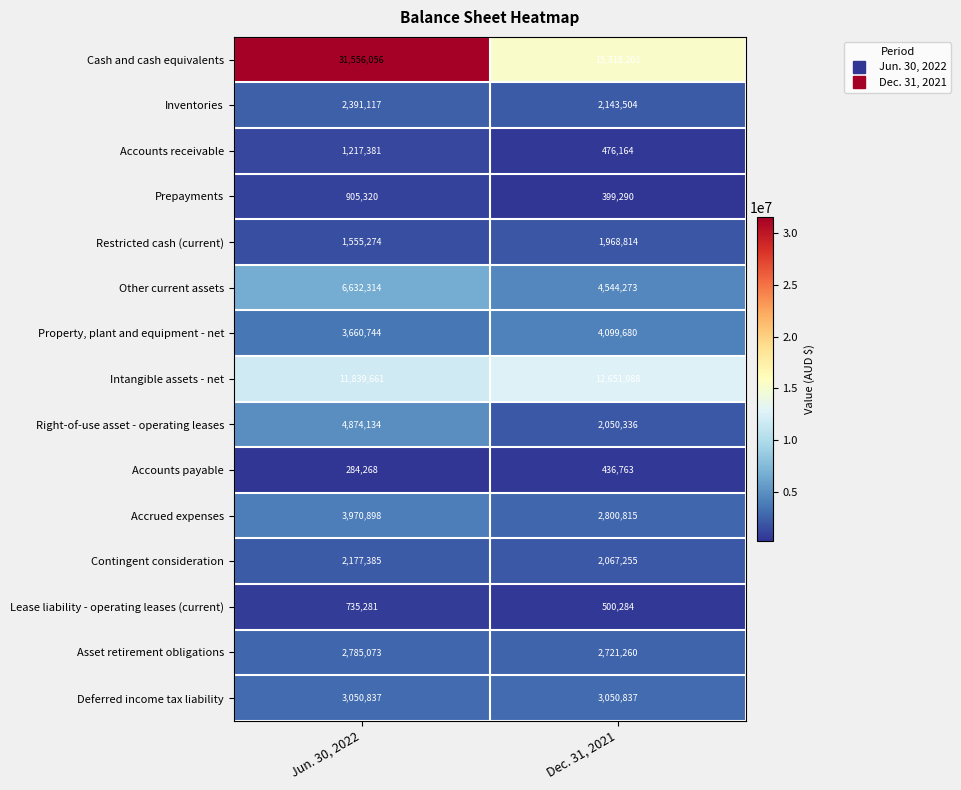

Count the number of categories in the chart.

2